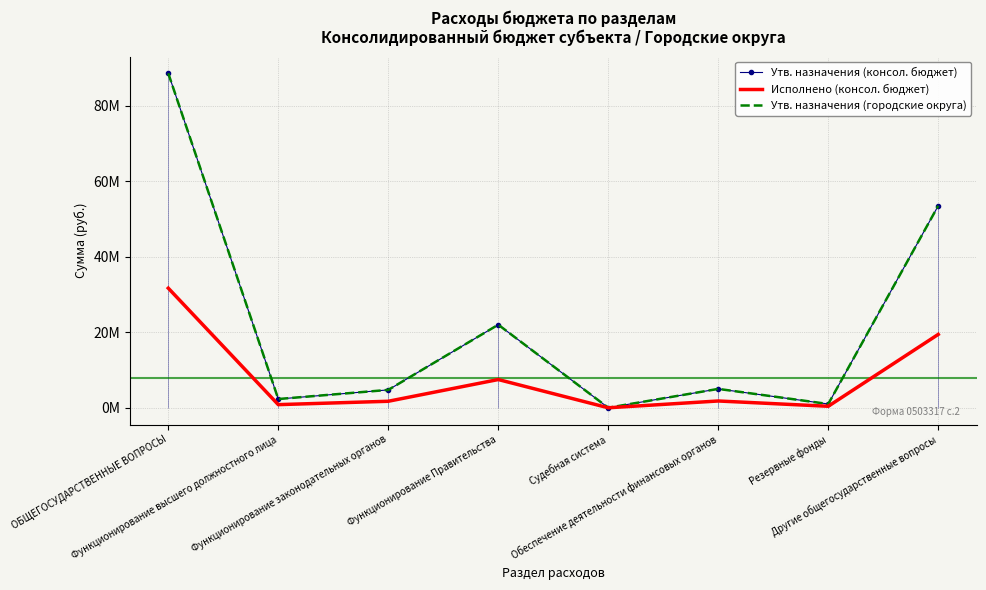

What is the label of the 7th point from the right?

Функционирование высшего должностного лица